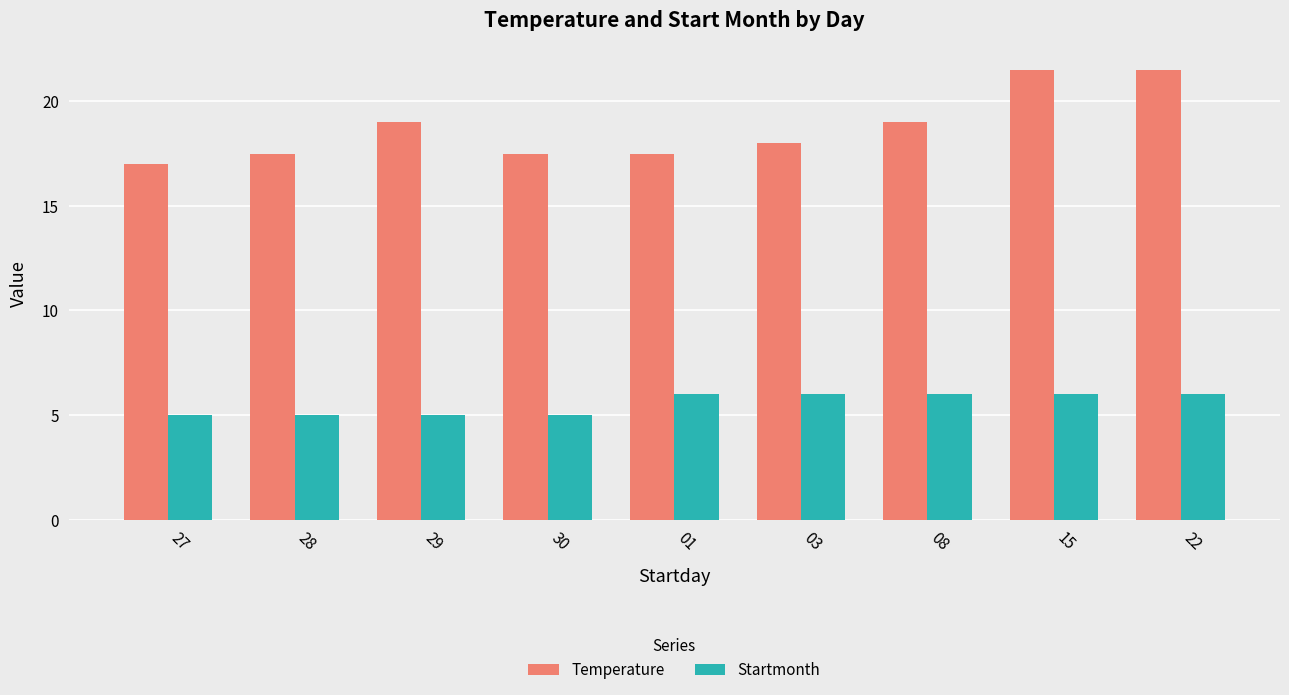

Reading left to right, what are all the values shown in this chart?

Temperature: 27=17.0	28=17.5	29=19.0	30=17.5	01=17.5	03=18.0	08=19.0	15=21.5	22=21.5
Startmonth: 27=5.0	28=5.0	29=5.0	30=5.0	01=6.0	03=6.0	08=6.0	15=6.0	22=6.0